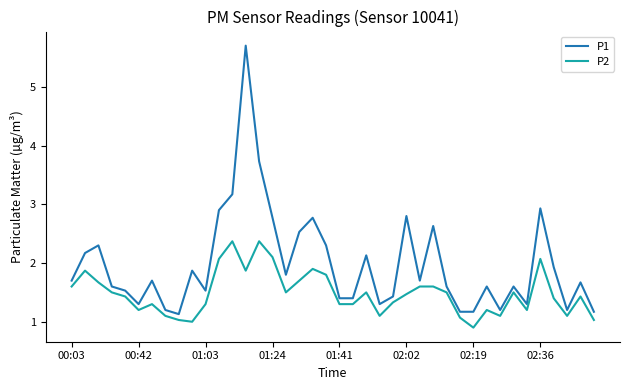

Reading left to right, list all the values displayed in this chart.

P1: 1.7	2.2	2.3	1.6	1.5	1.3	1.7	1.2	1.1	1.9	1.5	2.9	3.2	5.7	3.7	2.8	1.8	2.5	2.8	2.3	1.4	1.4	2.1	1.3	1.4	2.8	1.7	2.6	1.6	1.2	1.2	1.6	1.2	1.6	1.3	2.9	1.9	1.2	1.7	1.2
P2: 1.6	1.9	1.7	1.5	1.4	1.2	1.3	1.1	1.0	1.0	1.3	2.1	2.4	1.9	2.4	2.1	1.5	1.7	1.9	1.8	1.3	1.3	1.5	1.1	1.3	1.5	1.6	1.6	1.5	1.1	0.9	1.2	1.1	1.5	1.2	2.1	1.4	1.1	1.4	1.0